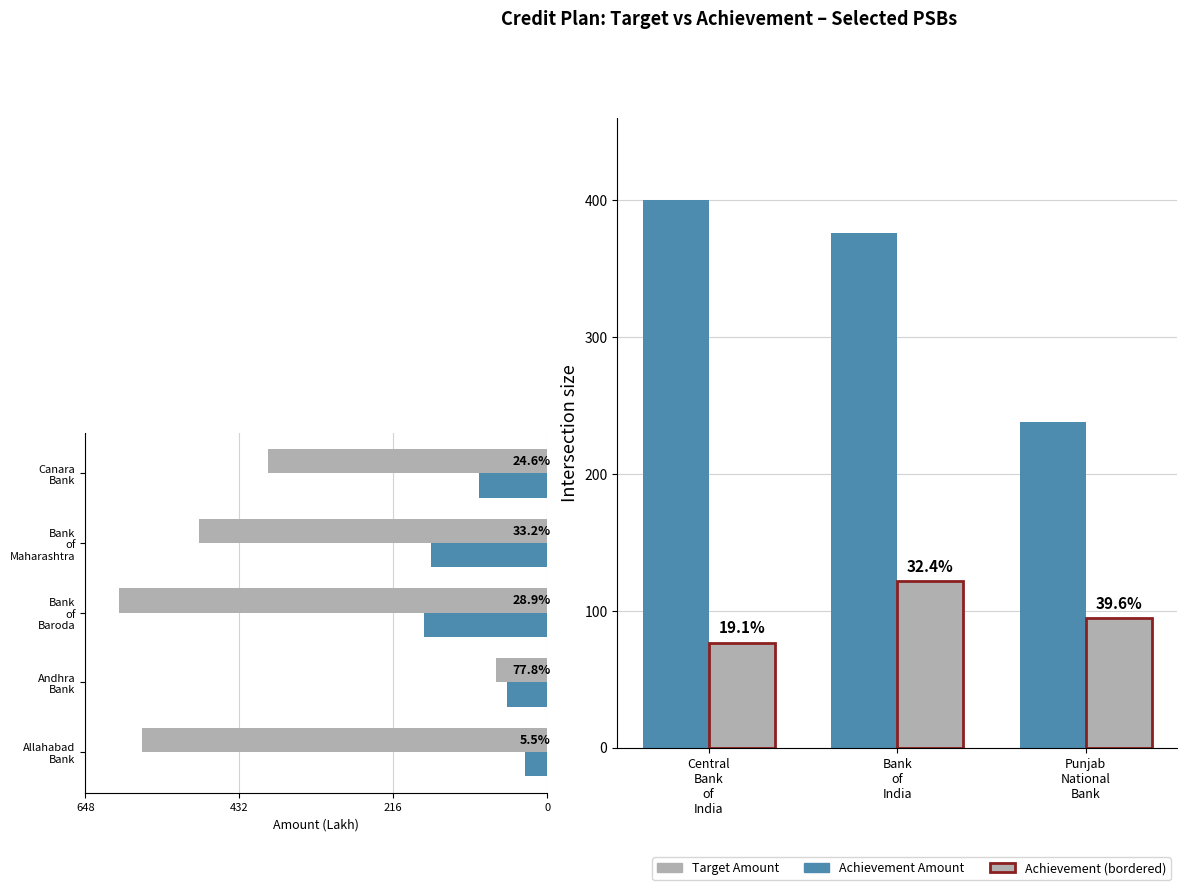

Reading right to left, what are all the values shown in this chart?

Target Amount (Lakh): 391.3	488.9	600.0	72.4	568.7
Achievement Amount (Lakh): 96.3	162.5	173.2	56.3	31.0